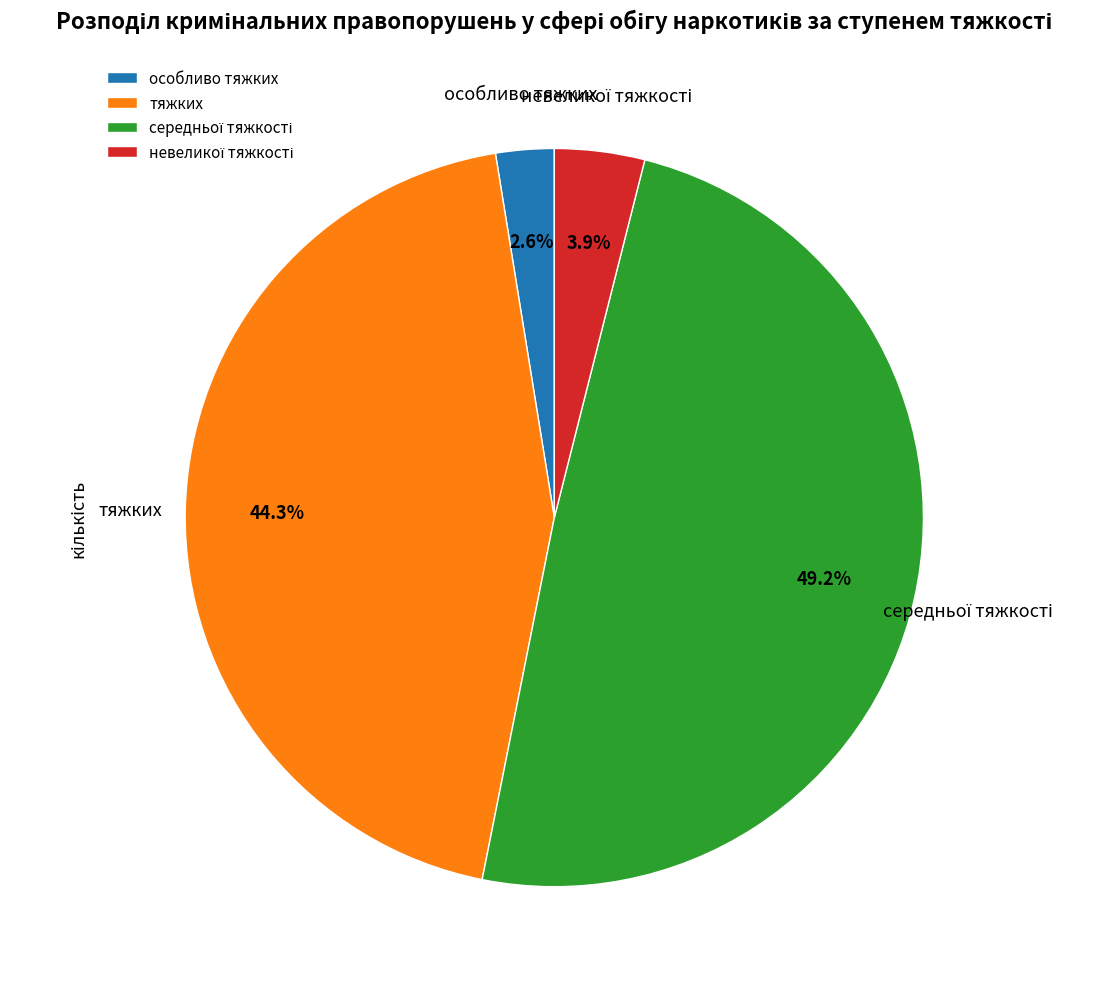

What is the smallest slice in the pie chart?

особливо тяжких